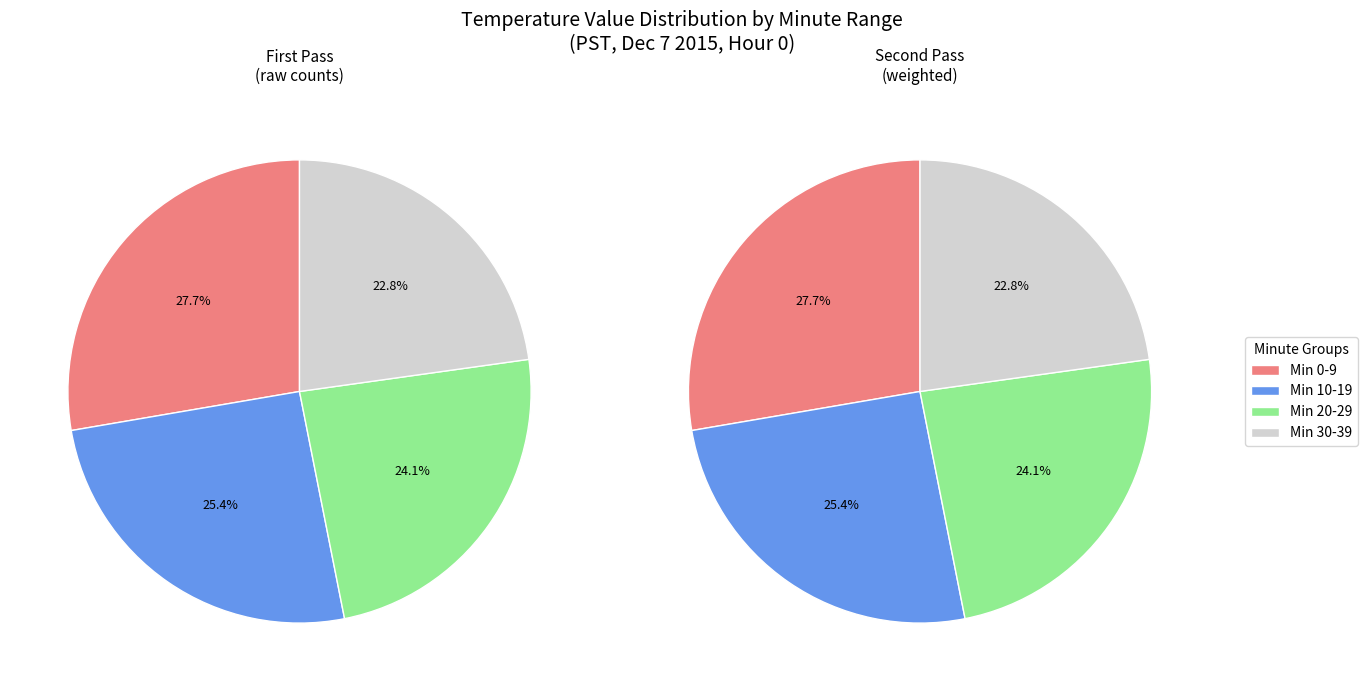

The 14 slice represents 1% of the pie. True or false?

False